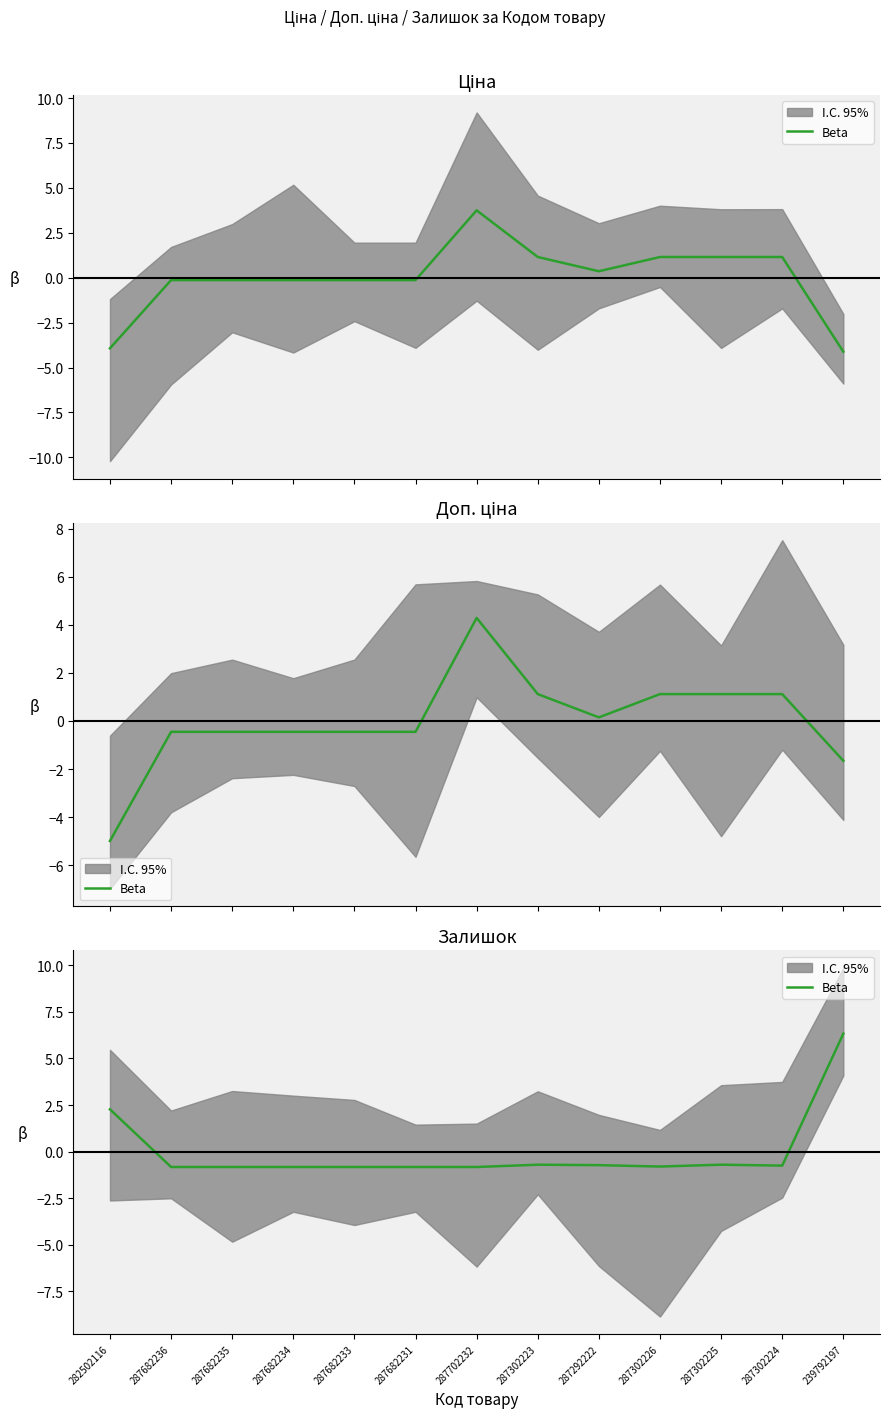

Rank the categories by value from lowest to highest.

287682236, 287682235, 287682234, 287682233, 287682231, 287702232, 287302226, 287302224, 287292222, 287302223, 287302225, 282502116, 239792197